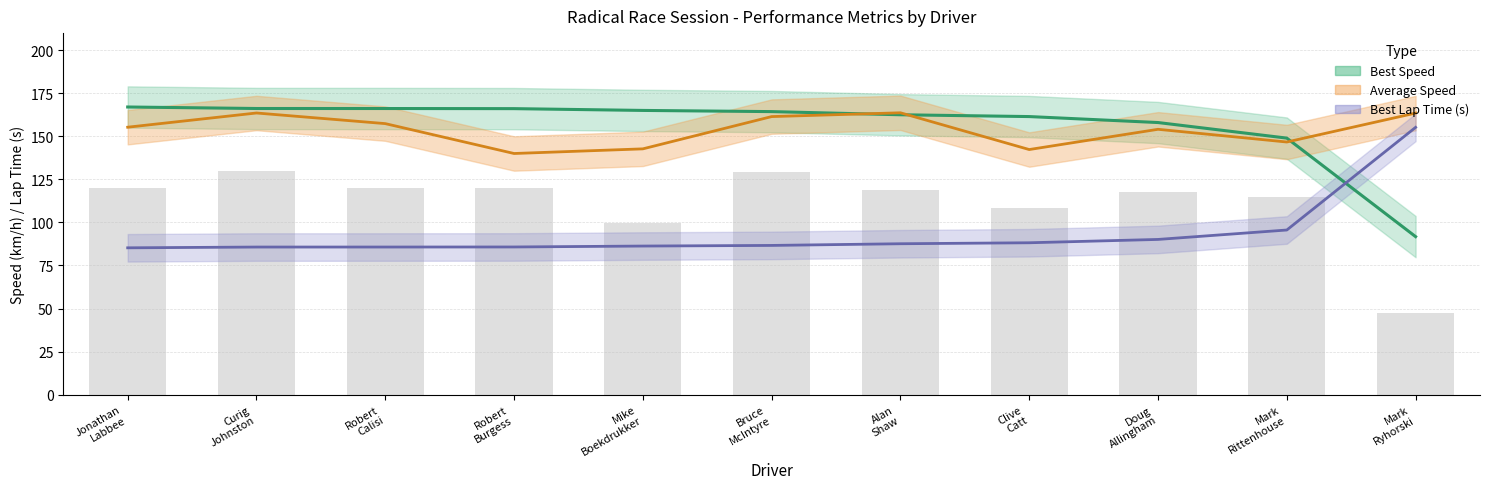

What position from the left is Mark Rittenhouse?

10